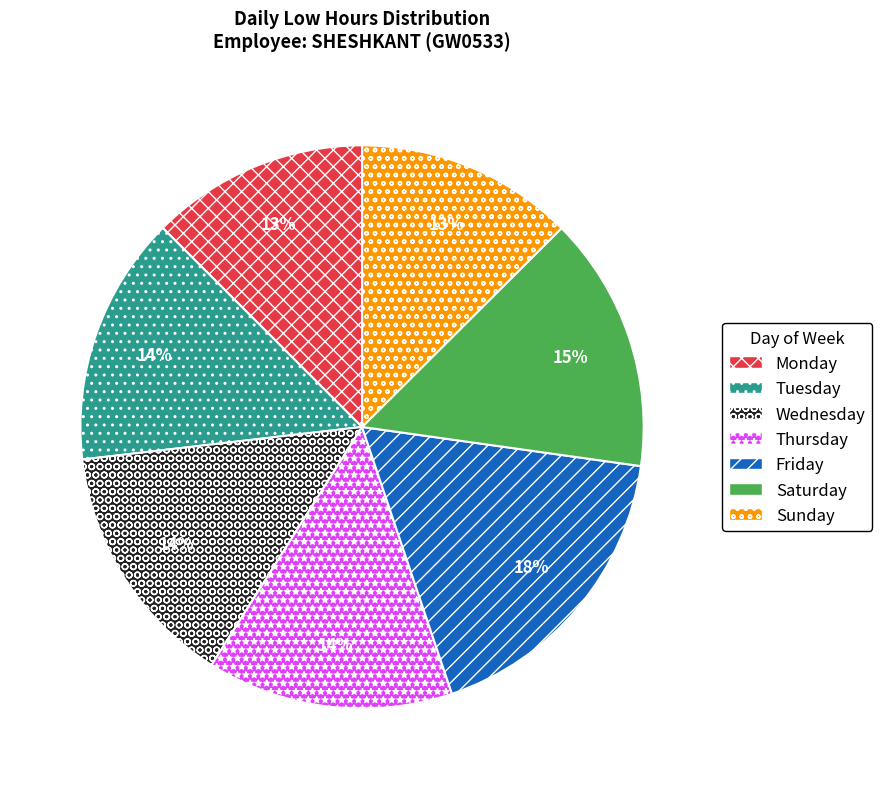

To the nearest percent, what is the difference between the largest and smallest slice percentages?

5%